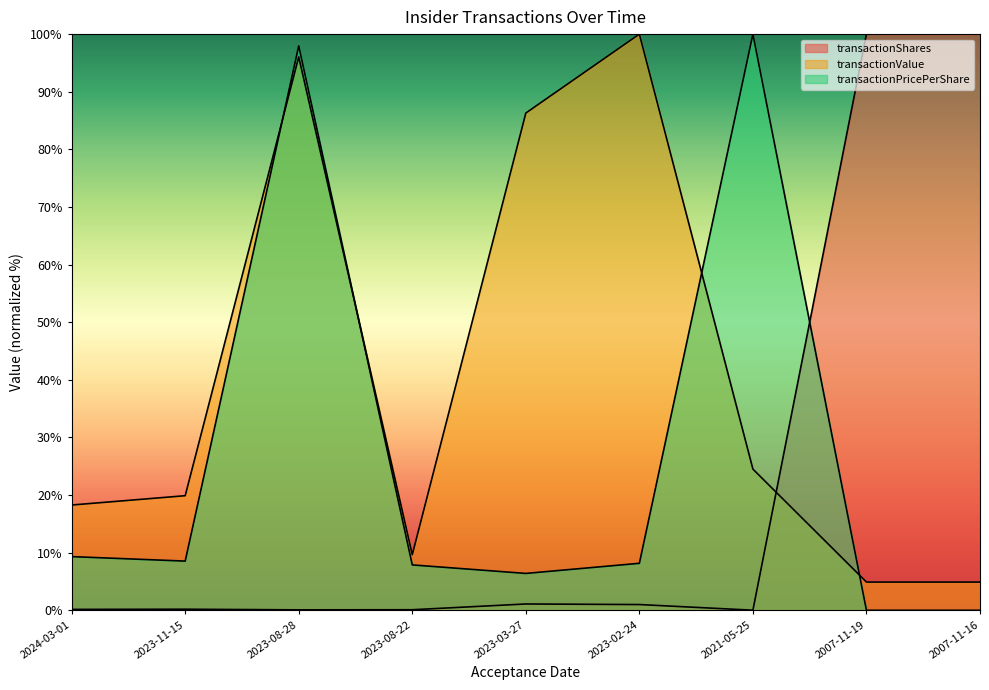

What is the label of the 9th point from the left?

2007-11-16